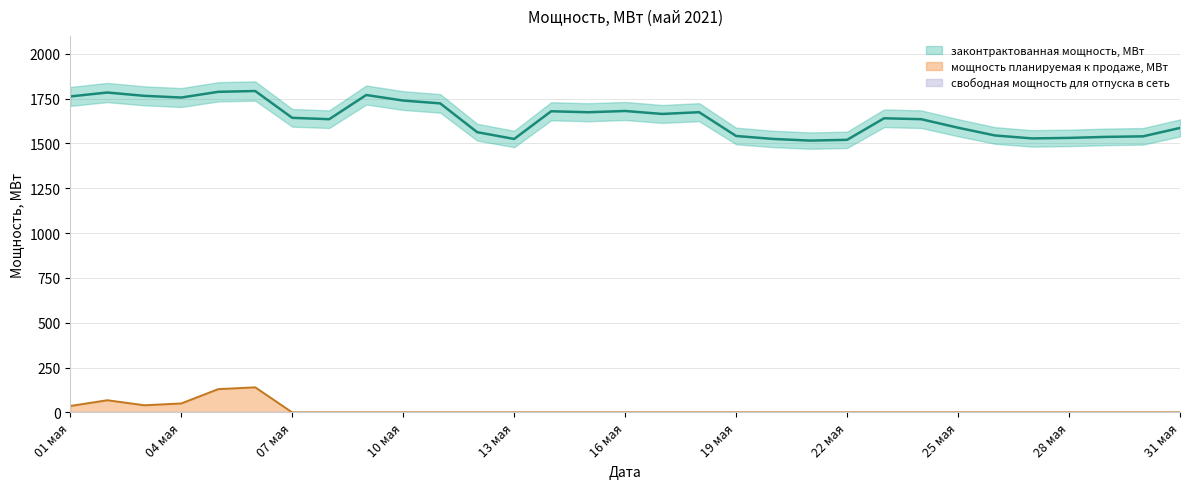

What is the label of the 3rd point from the right?

29 мая